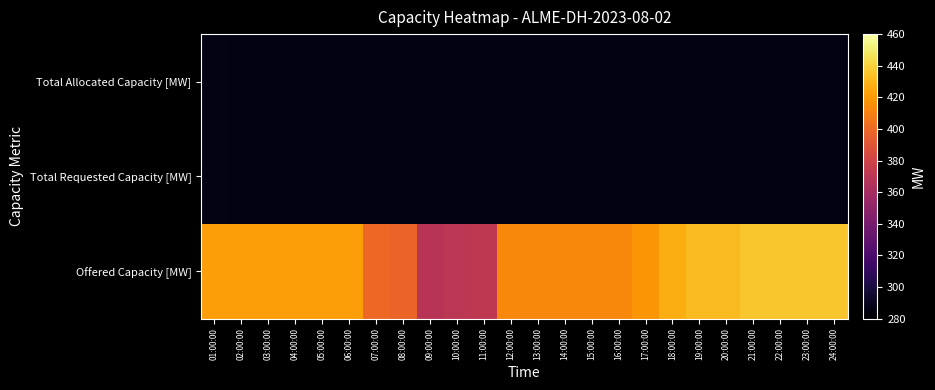

Which category has the lowest value across all series?

02:00:00